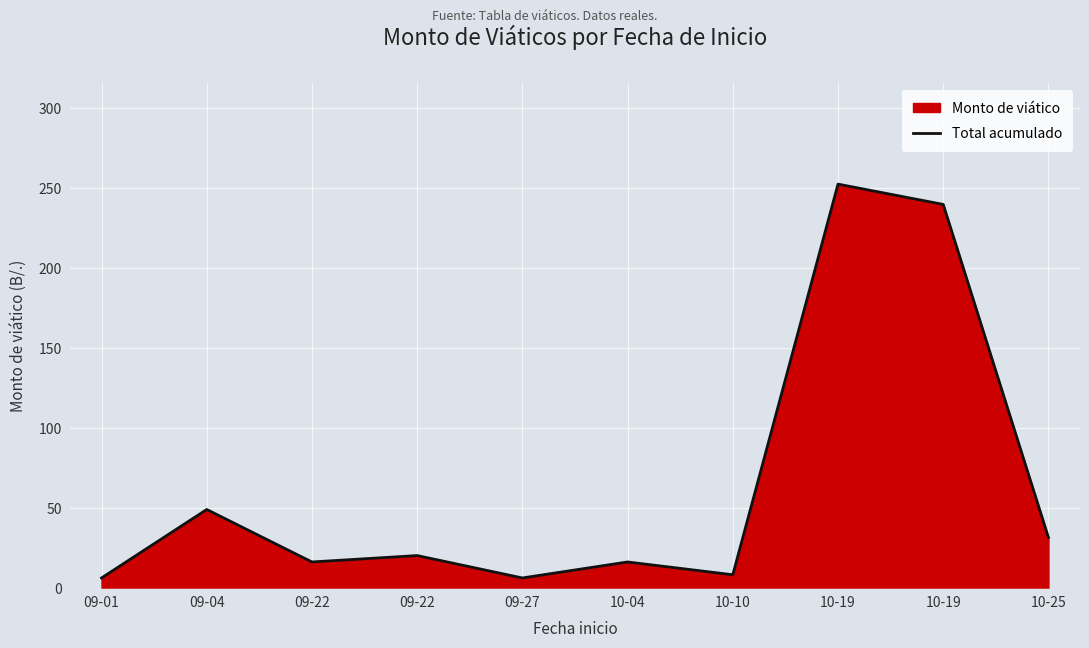

Which category has the lowest value across all series?

09-01